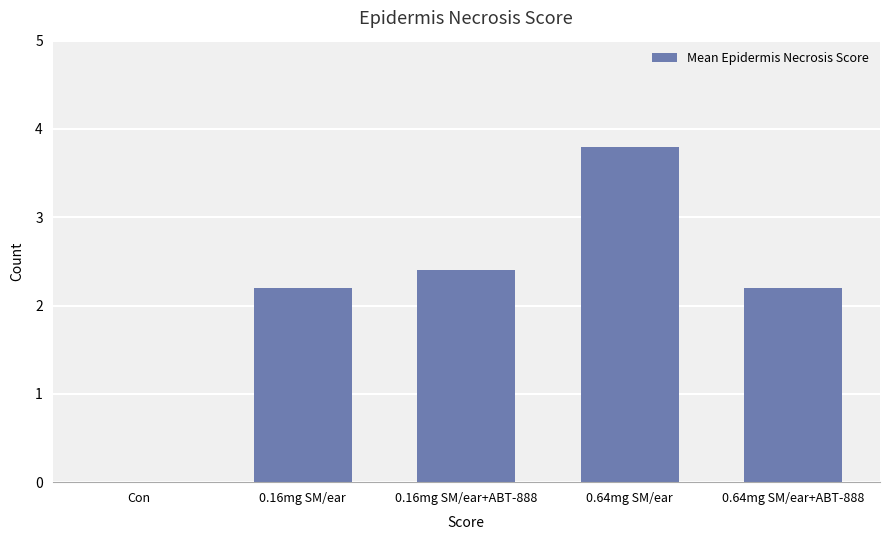

The value at Con is -2.5. True or false?

False